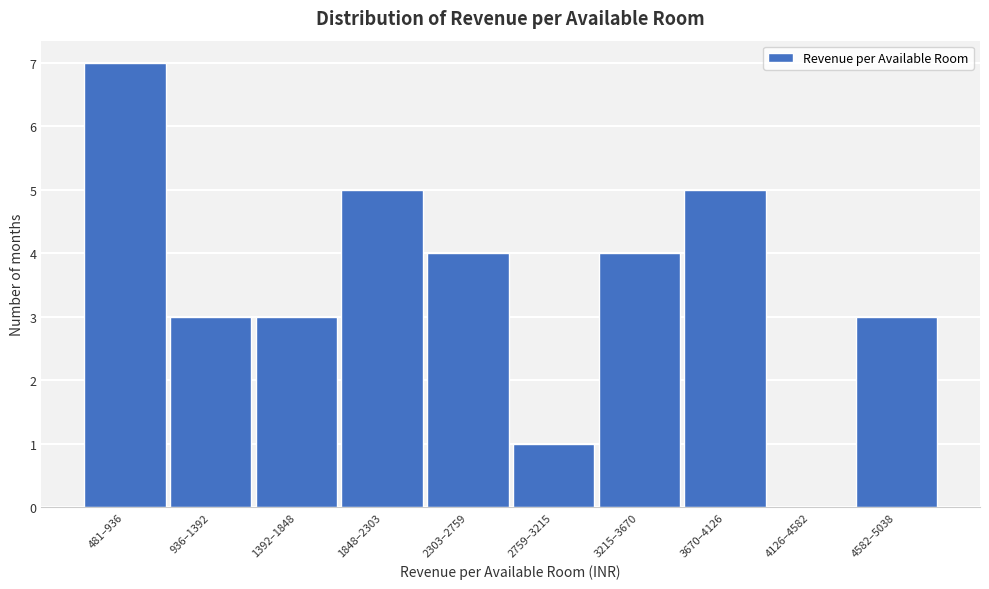

Reading right to left, what are all the values shown in this chart?

4582–5038=3	4126–4582=0	3670–4126=5	3215–3670=4	2759–3215=1	2303–2759=4	1848–2303=5	1392–1848=3	936–1392=3	481–936=7